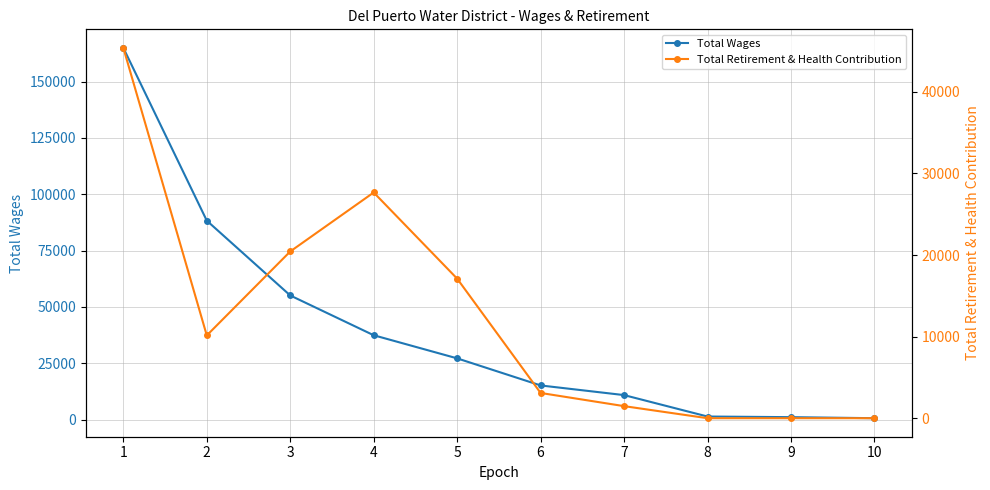

Which series changed the most between 5 and 8?

Total Wages